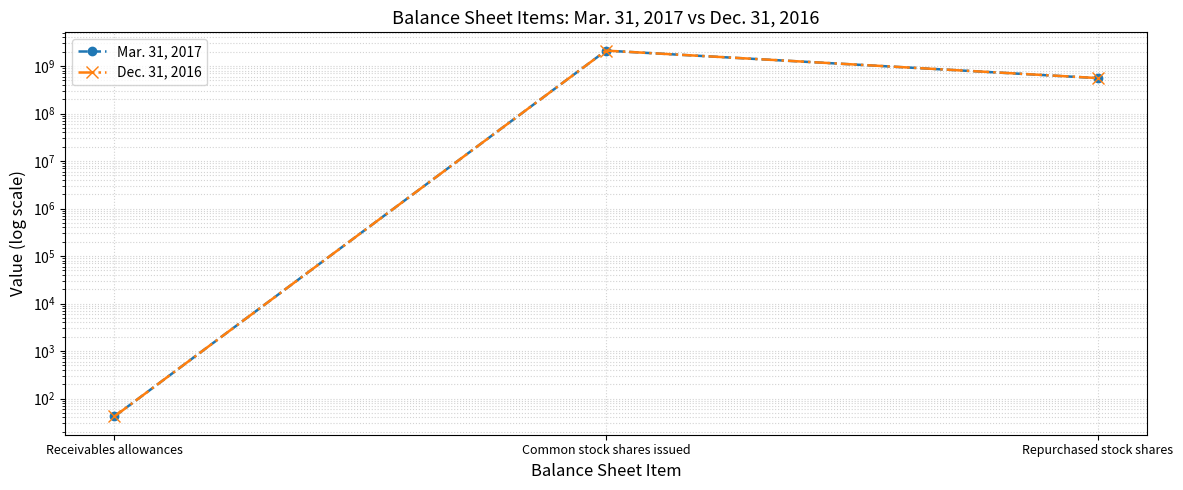

Where does the Dec. 31, 2016 series first go above 557930784?

Common stock shares issued